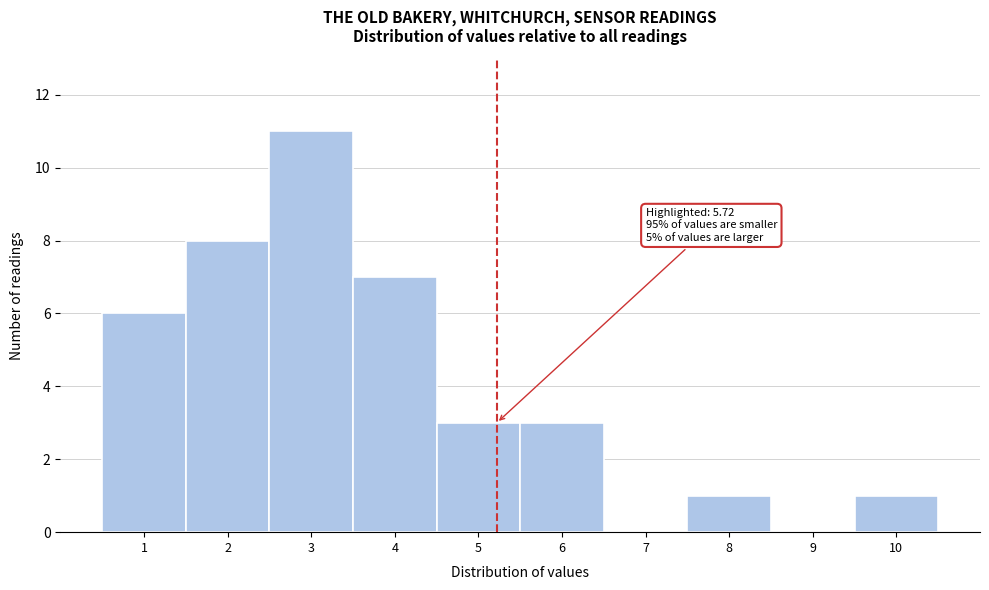

Reading left to right, transcribe all the data shown in this chart.

1=6	2=8	3=11	4=7	5=3	6=3	7=0	8=1	9=0	10=1